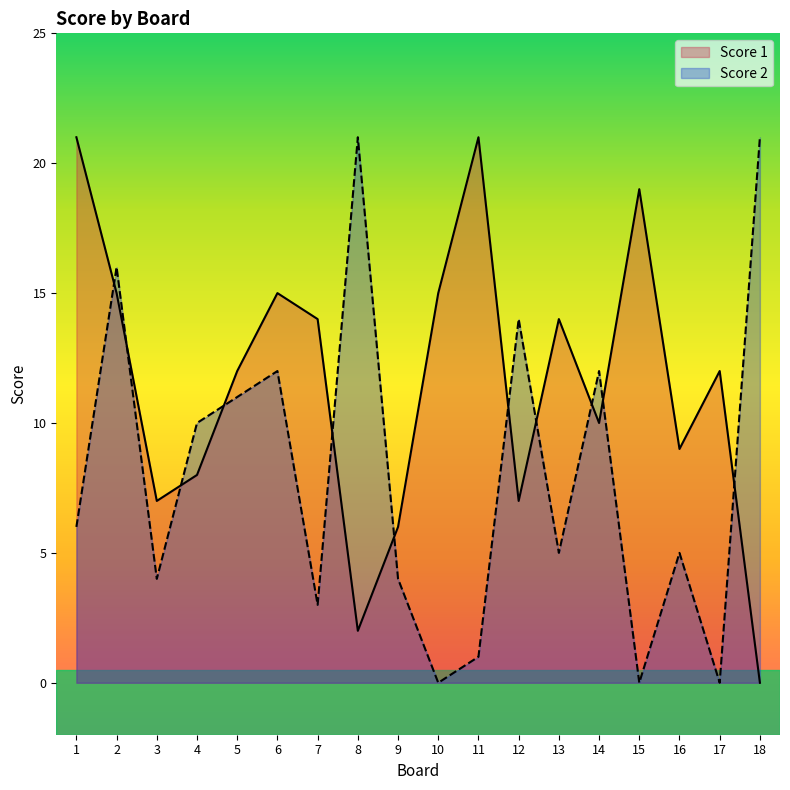

What are all the series names shown in the legend?

Score 1, Score 2